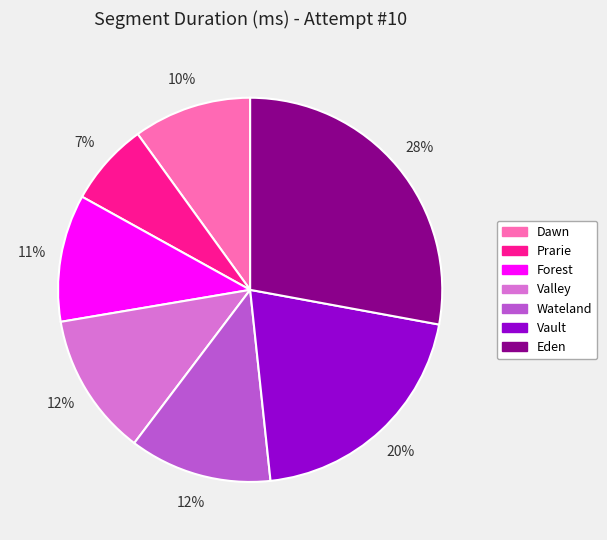

To the nearest percent, what percentage of the pie is Vault?

20%